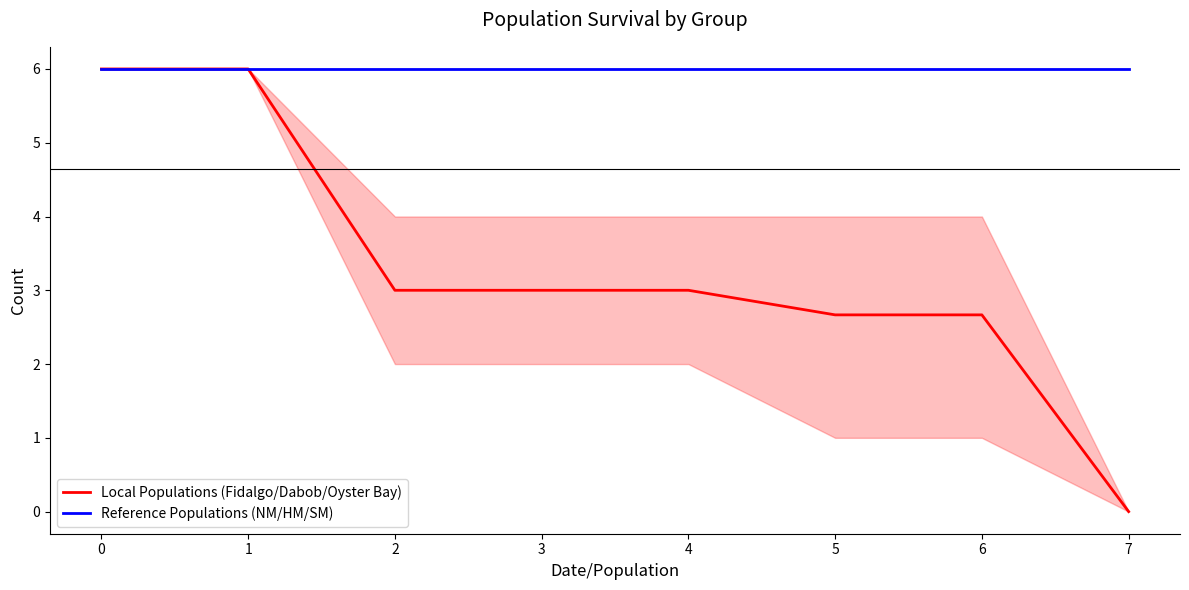

At which label does Local Populations (Fidalgo/Dabob/Oyster Bay) reach its minimum?

7